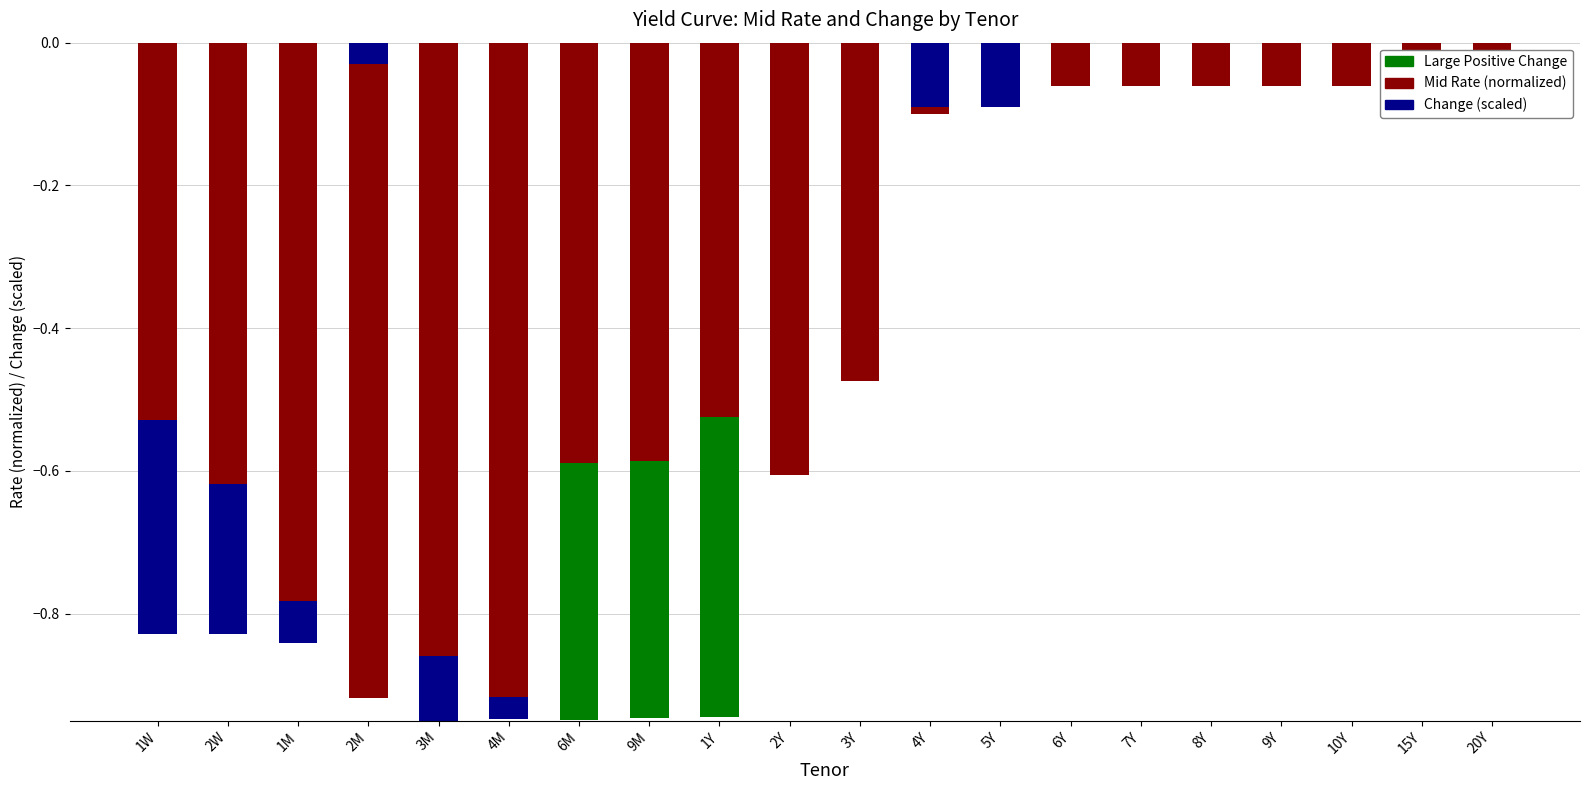

Which series has the largest total across all categories?

Change